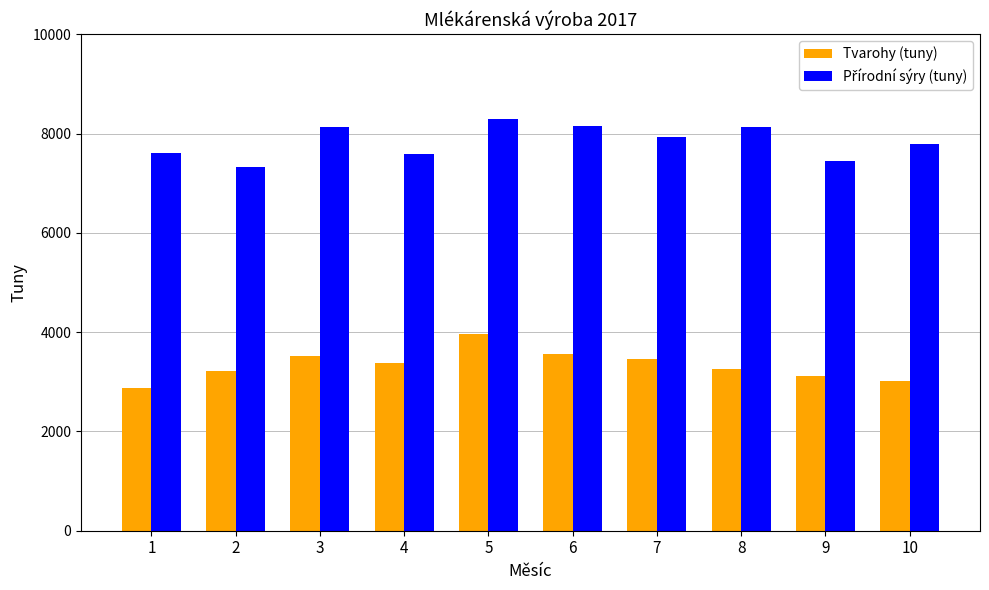

The Tvarohy (tuny) series shows 6287.1 at 5. True or false?

False